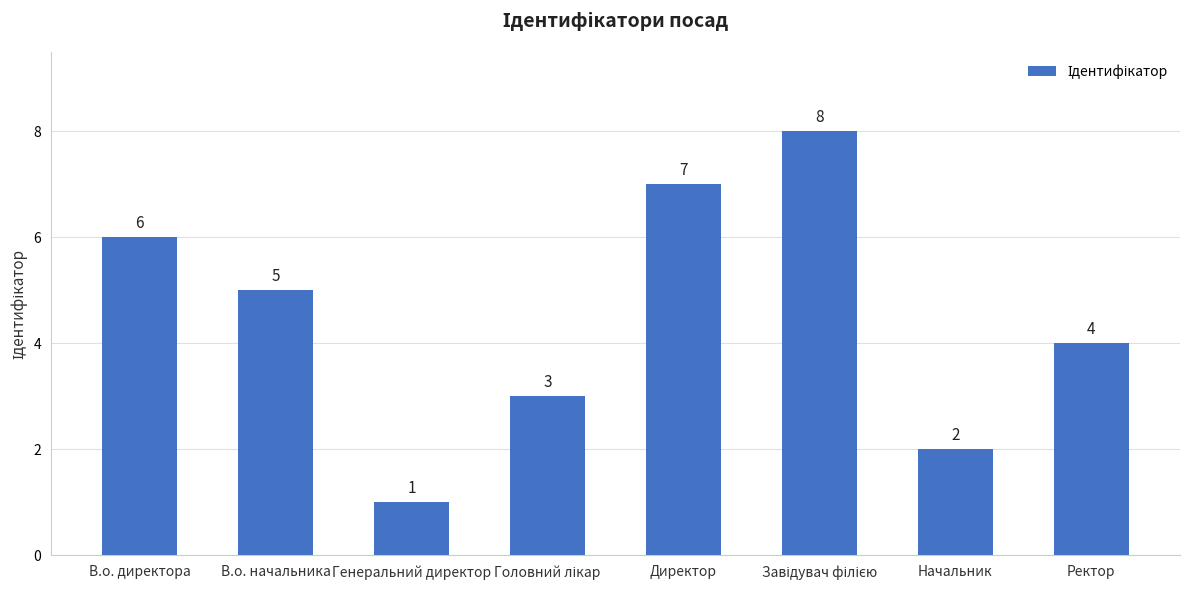

What is the change in value from В.о. директора to Ректор?

-2